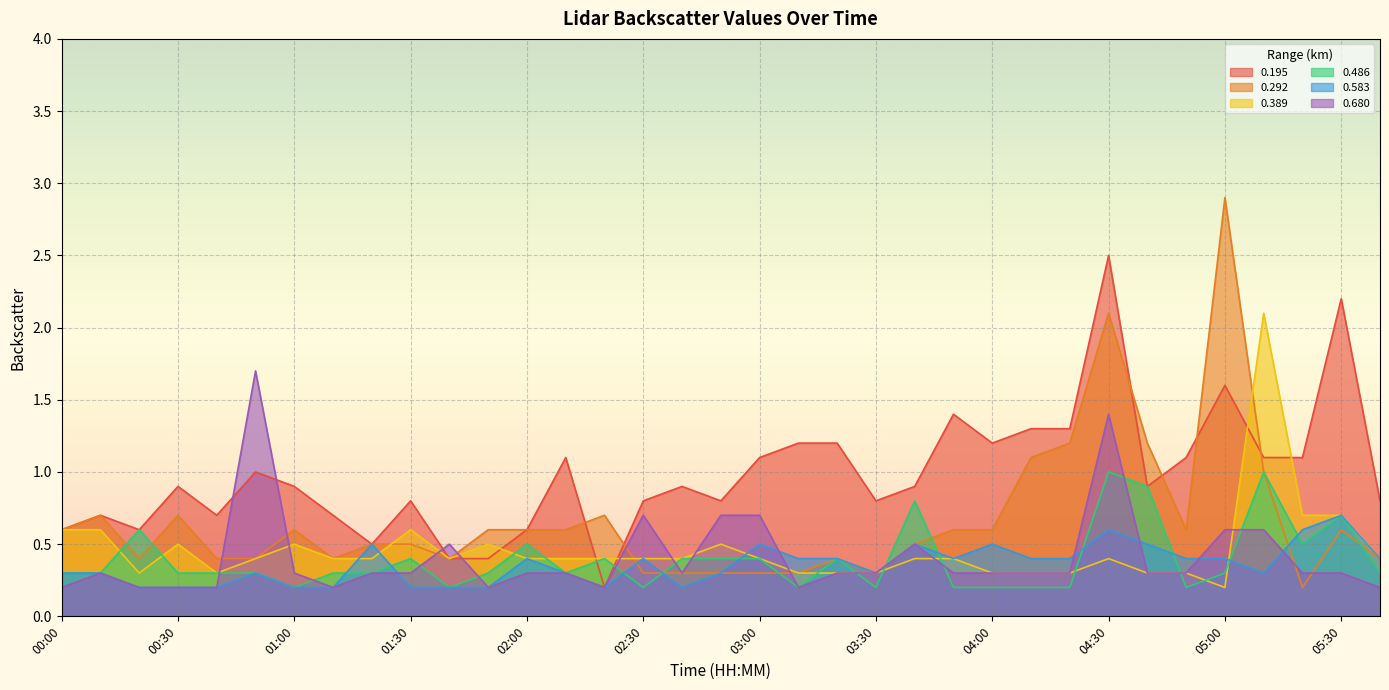

What is the label of the 6th point from the left?

00:50